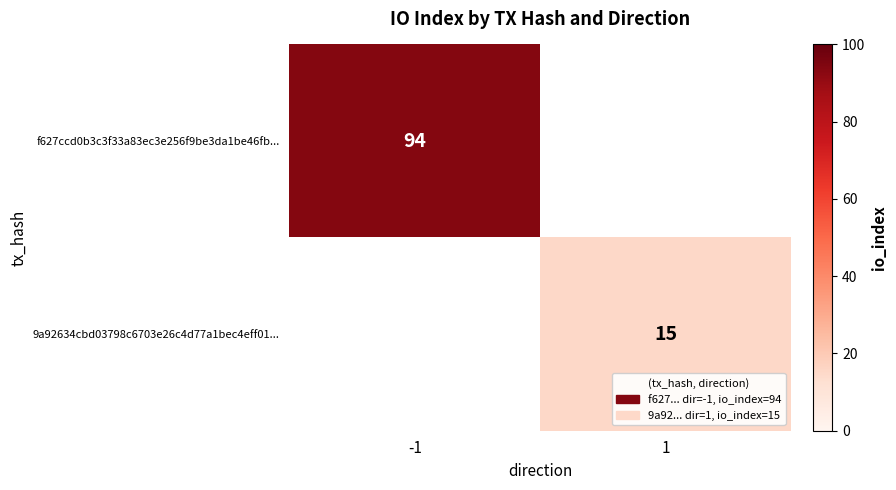

The 9a92634cbd03798c6703e26c4d77a1bec4eff01... series shows 21 at 1. True or false?

False